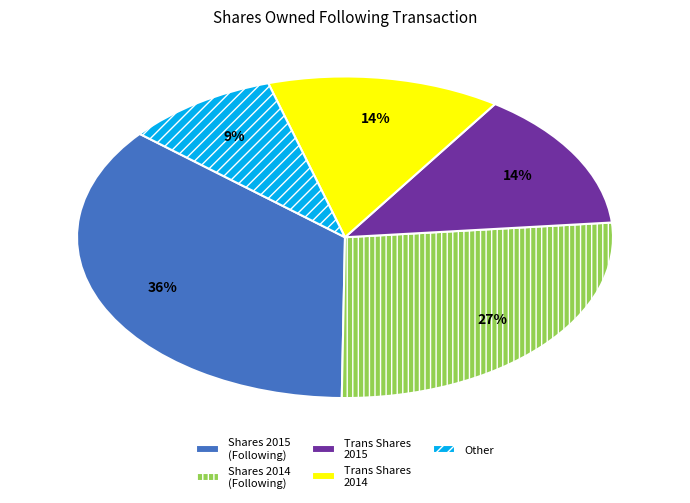

Do Shares 2014 (Following) and Shares 2015 (Following) together represent more than half of the pie?

Yes